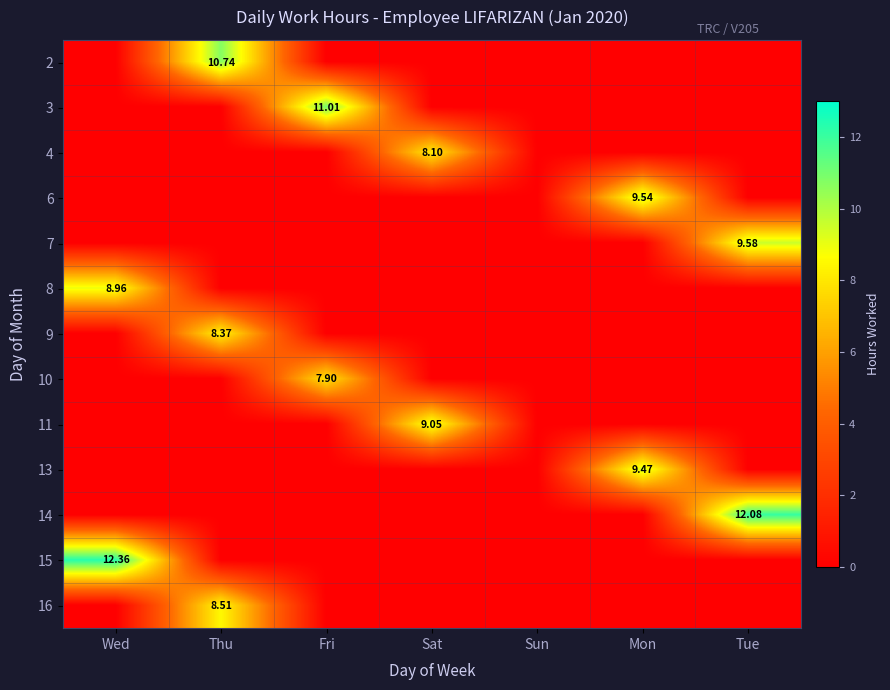

What is the difference between the maximum and minimum values in the 6 series?

9.5